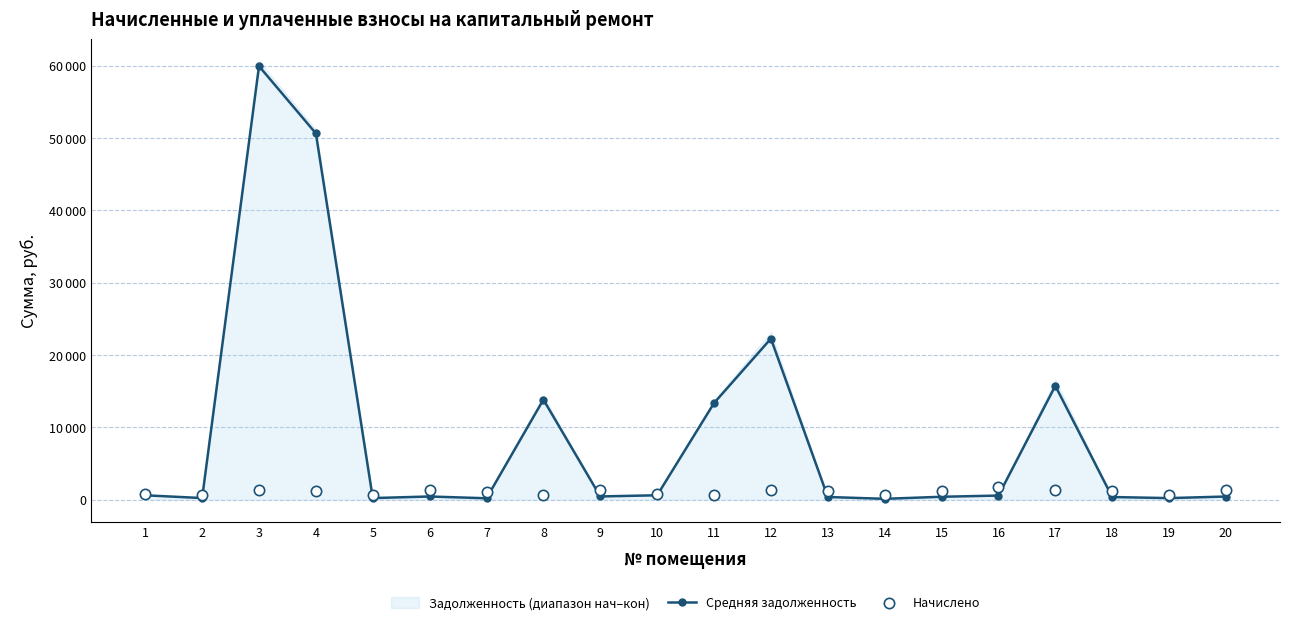

What is the total value across all series at 1?

1339.9